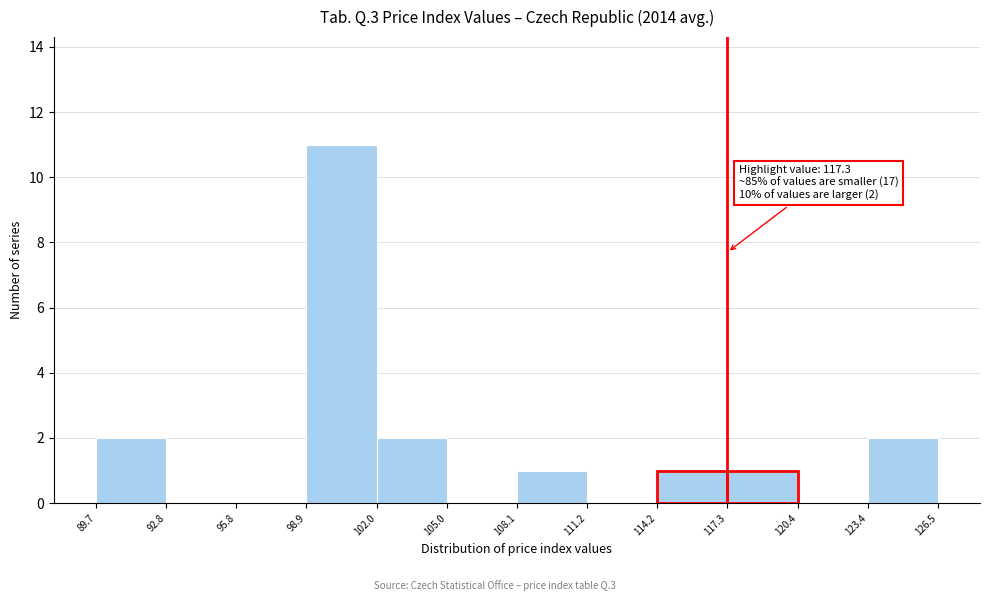

Which range on the x-axis has the tallest bar?

98.9 to 102.0